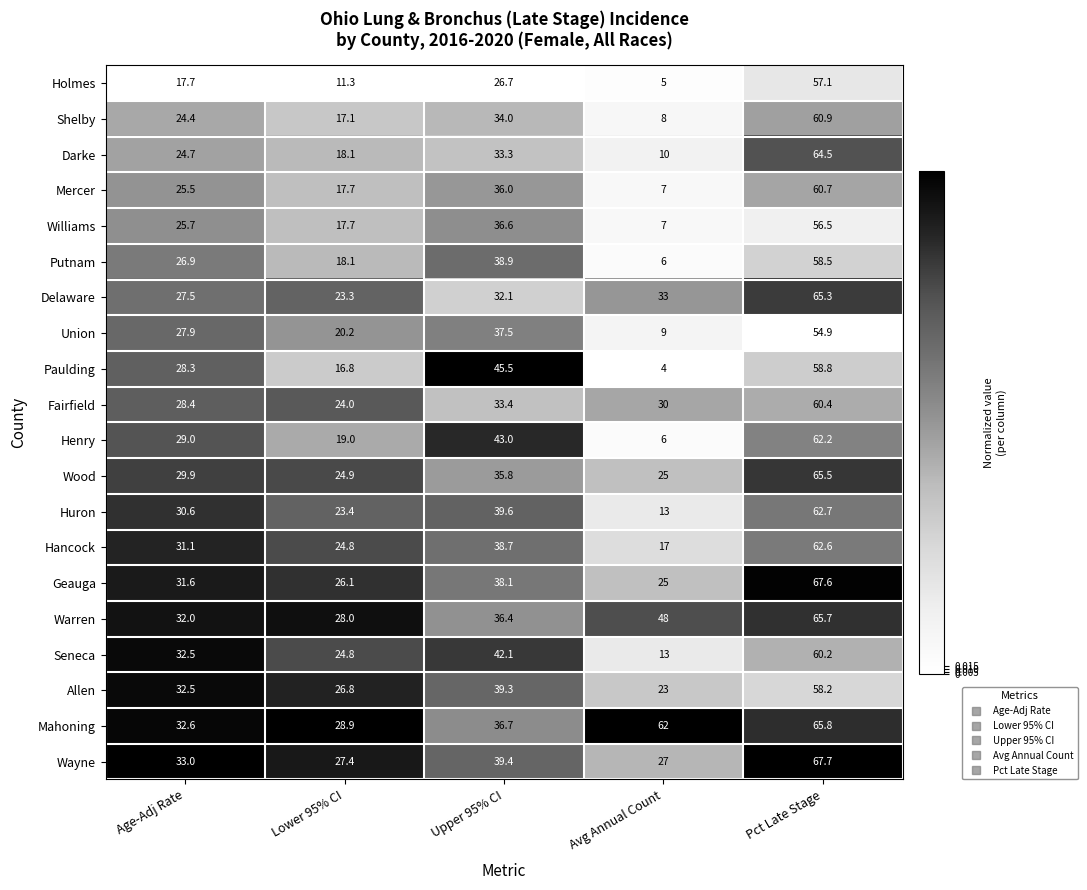

What is the sum of the Hancock values at Age-Adj Rate and Lower 95% CI?

55.9